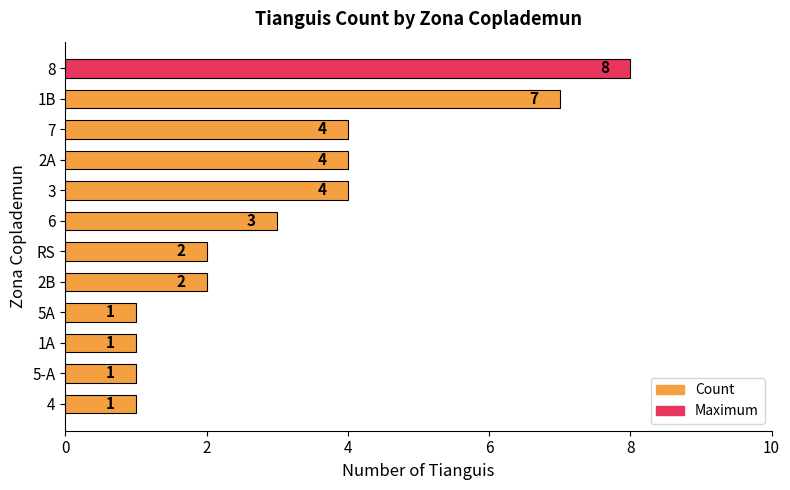

What is the ratio of the value at 2B to the value at 7?

0.5